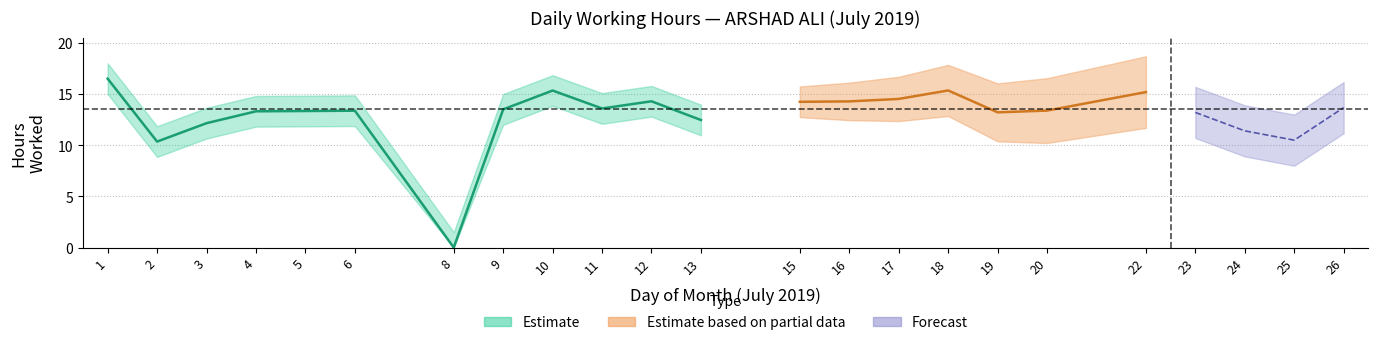

Does the chart have visible grid lines?

Yes